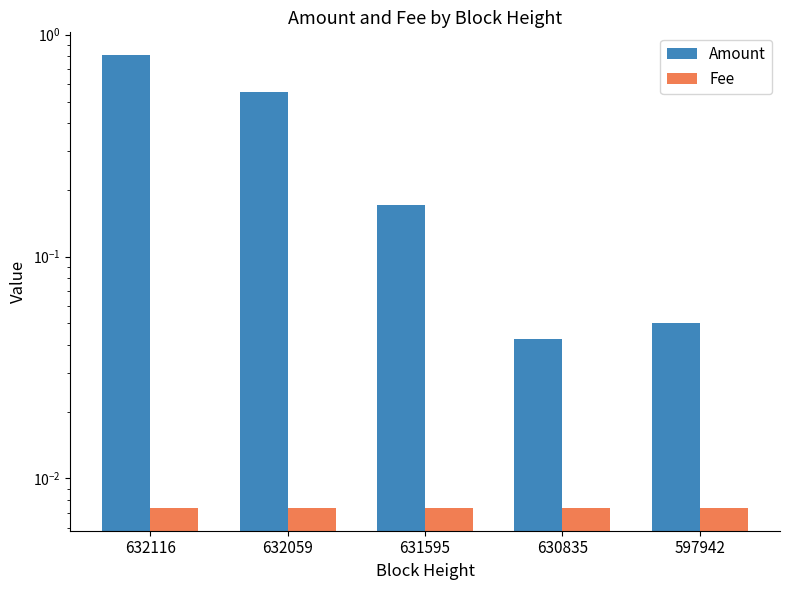

Which series changed the most between 632116 and 630835?

Amount